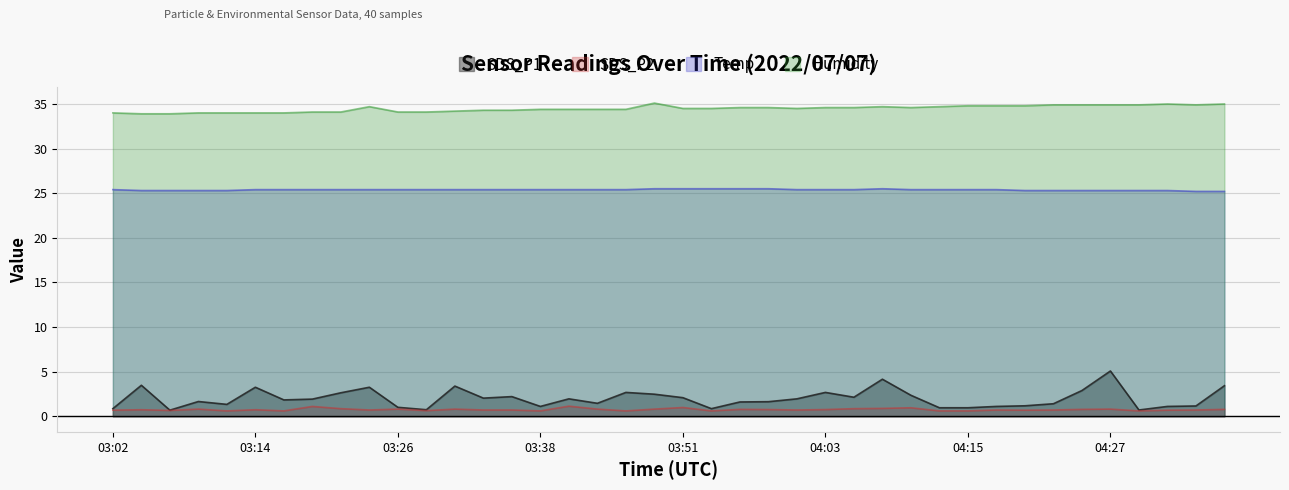

What is the label of the 21st point from the right?

03:48